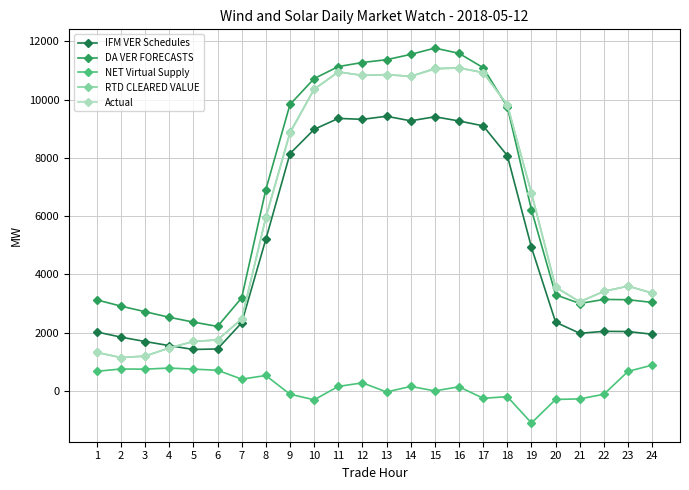

Count the number of categories in the chart.

24